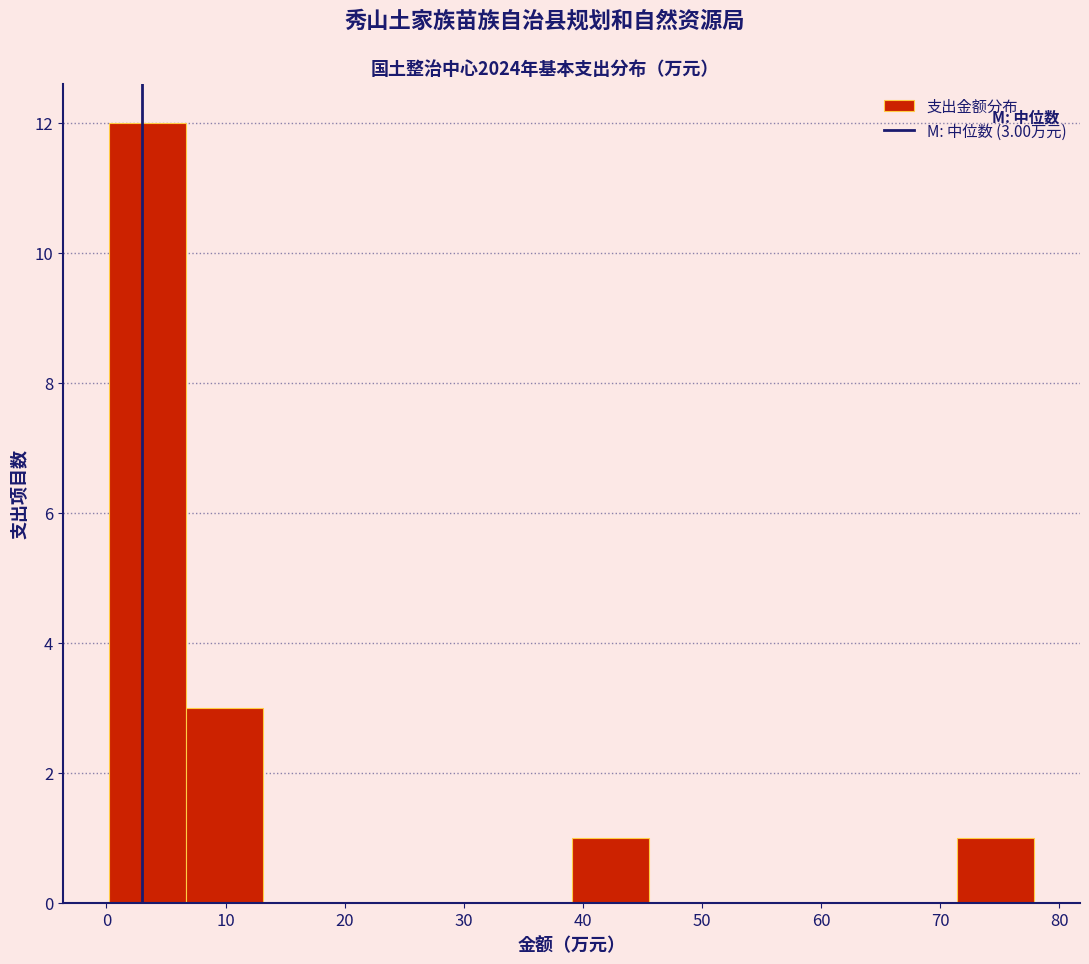

Which range on the x-axis has the tallest bar?

0 to 7